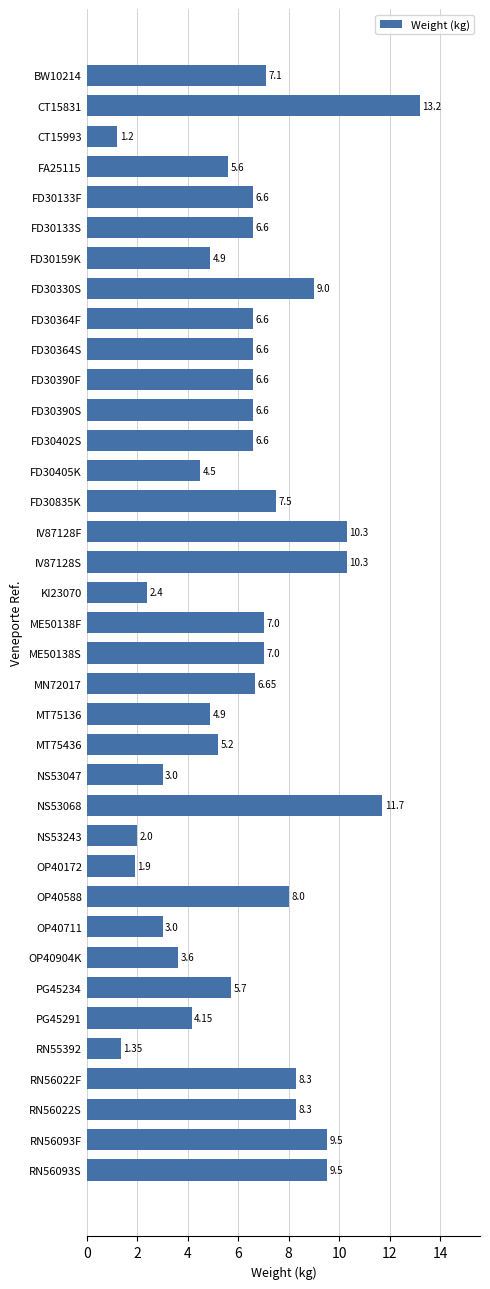

Between KI23070 and RN56022F, which is larger?

RN56022F